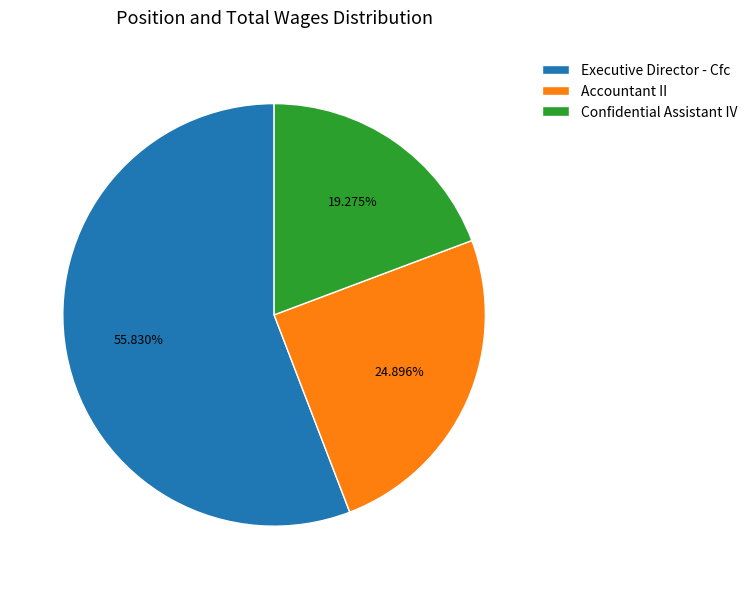

How many segments does this pie chart have?

3